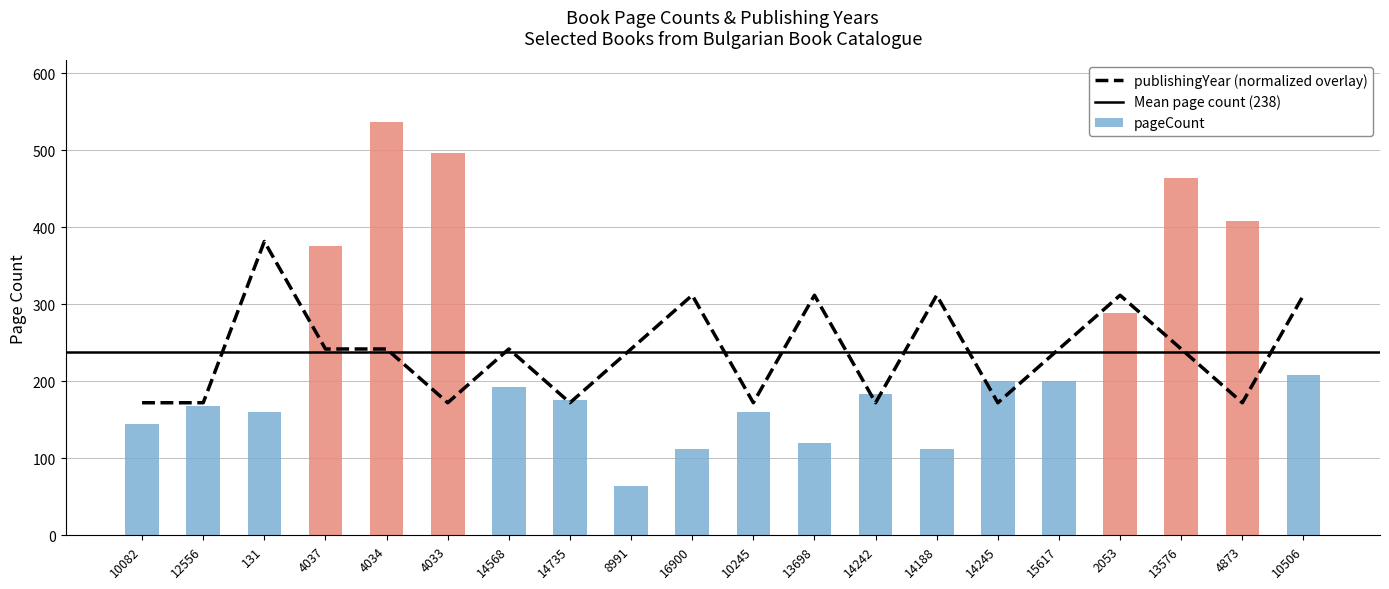

How many values are below 241?

8